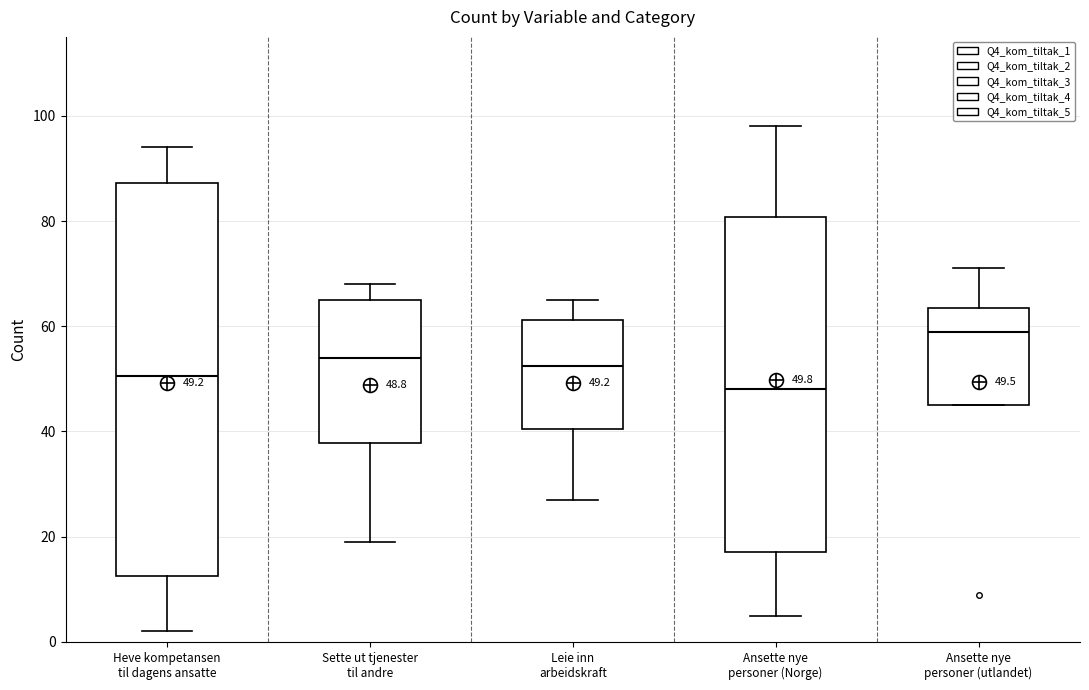

Which box has the highest median line?

Ansette nye personer (utlandet)